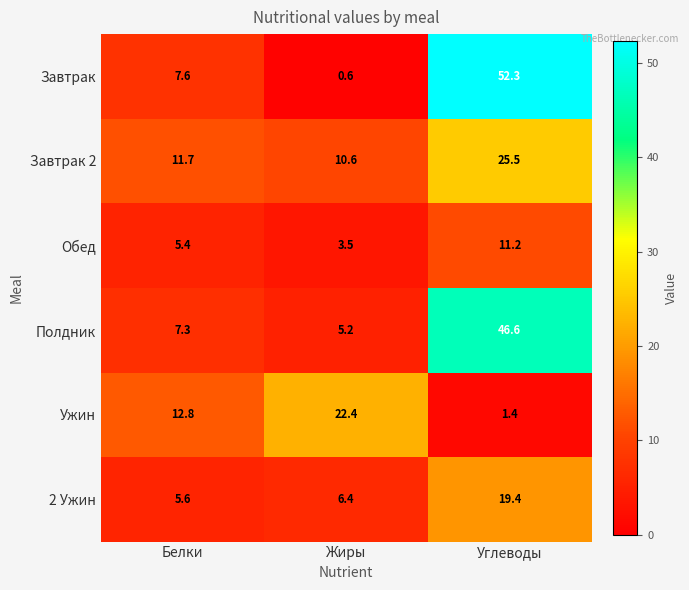

Rank the series at Белки from highest to lowest value.

Ужин, Завтрак 2, Завтрак, Полдник, 2 Ужин, Обед